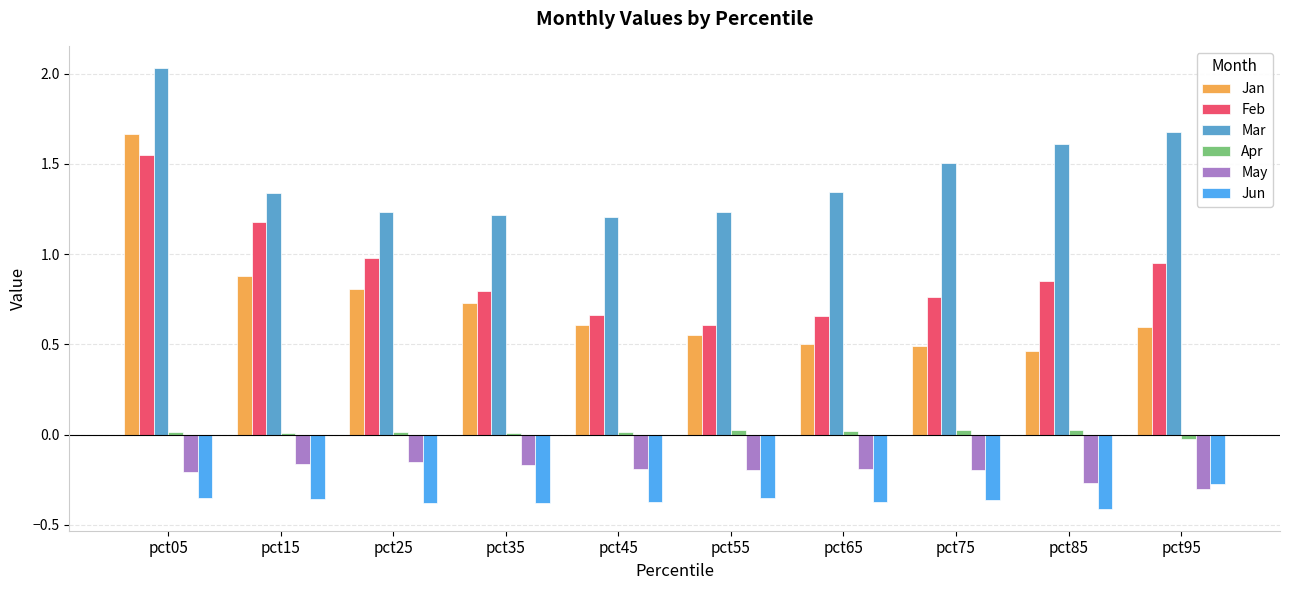

What is the difference between the second highest and minimum values in the Feb series?

0.6